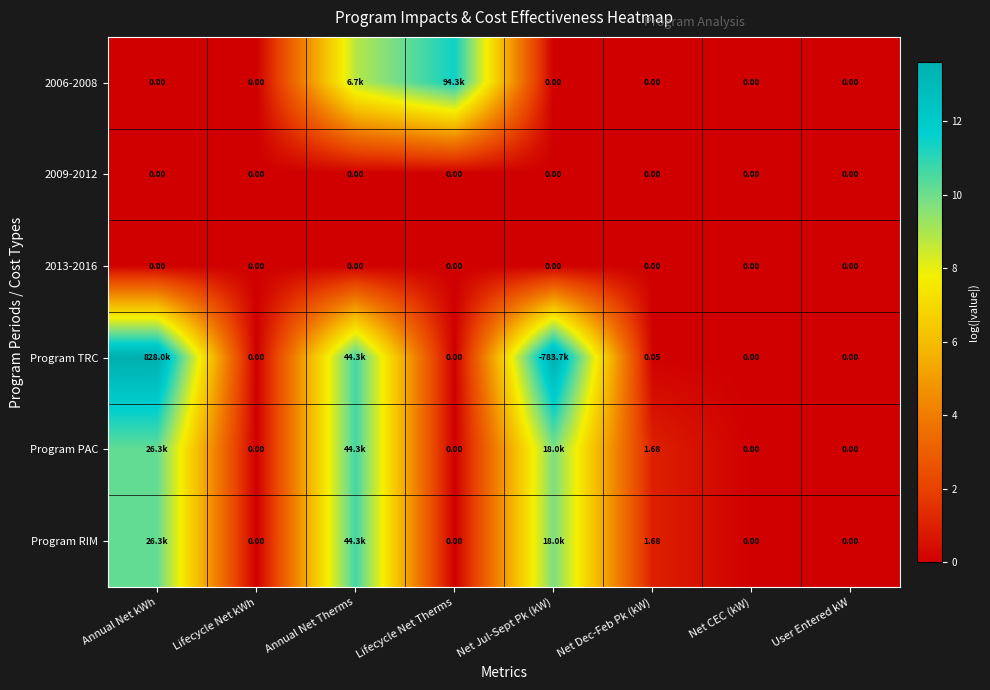

Which series has the largest range (max minus min)?

Program TRC